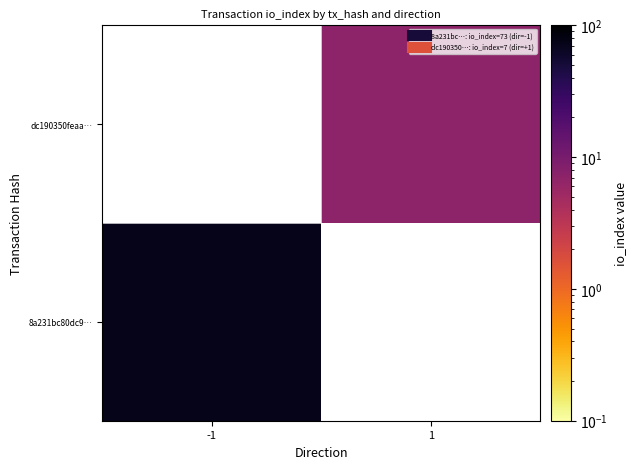

Which series has the largest total across all categories?

8a231bc80dc9…